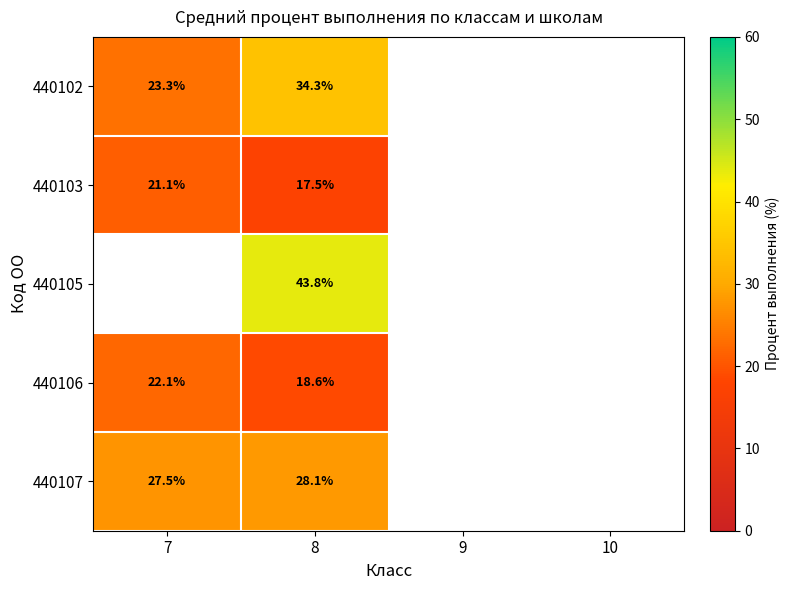

Count the number of data series in this chart.

5